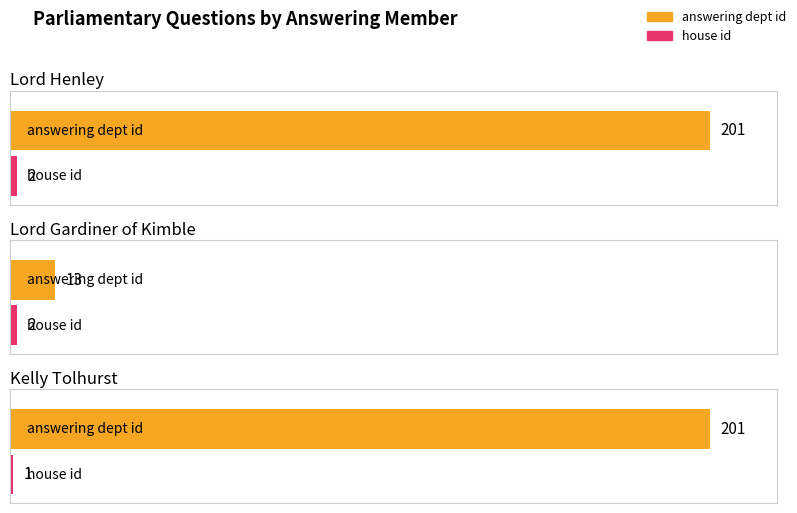

What is the difference between the maximum and minimum values in the house id series?

1